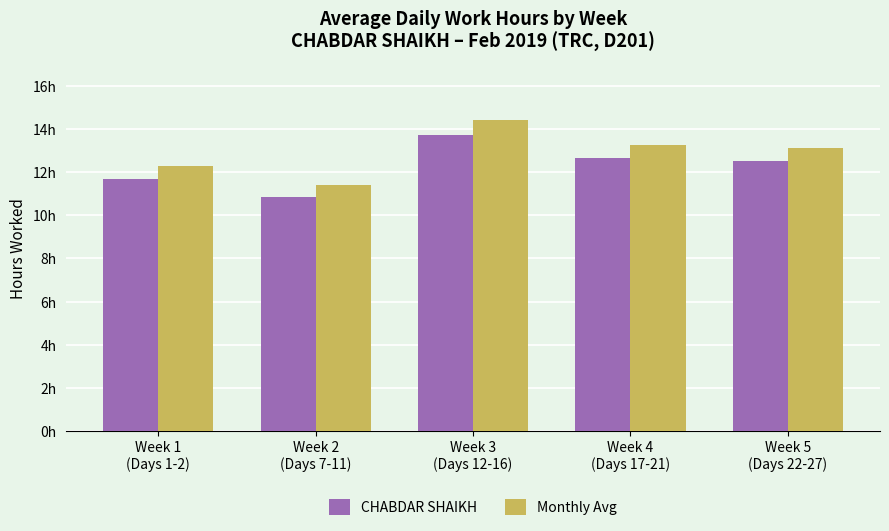

Which category has the lowest value in the CHABDAR SHAIKH series?

Week 2
(Days 7-11)